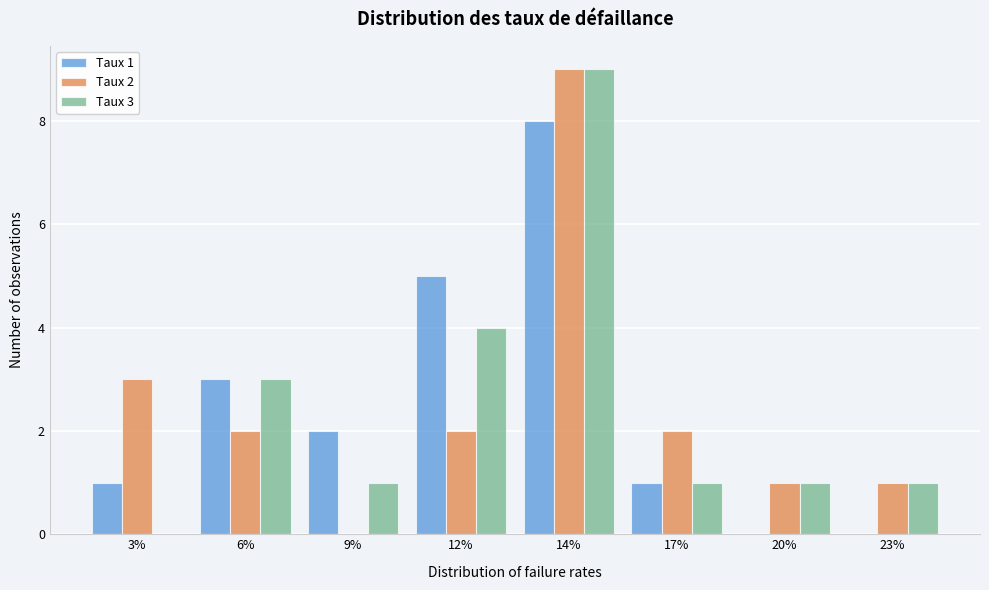

Reading left to right, transcribe all the data shown in this chart.

Taux 1: 3%=1	6%=3	9%=2	12%=5	14%=8	17%=1	20%=0	23%=0
Taux 2: 3%=3	6%=2	9%=0	12%=2	14%=9	17%=2	20%=1	23%=1
Taux 3: 3%=0	6%=3	9%=1	12%=4	14%=9	17%=1	20%=1	23%=1